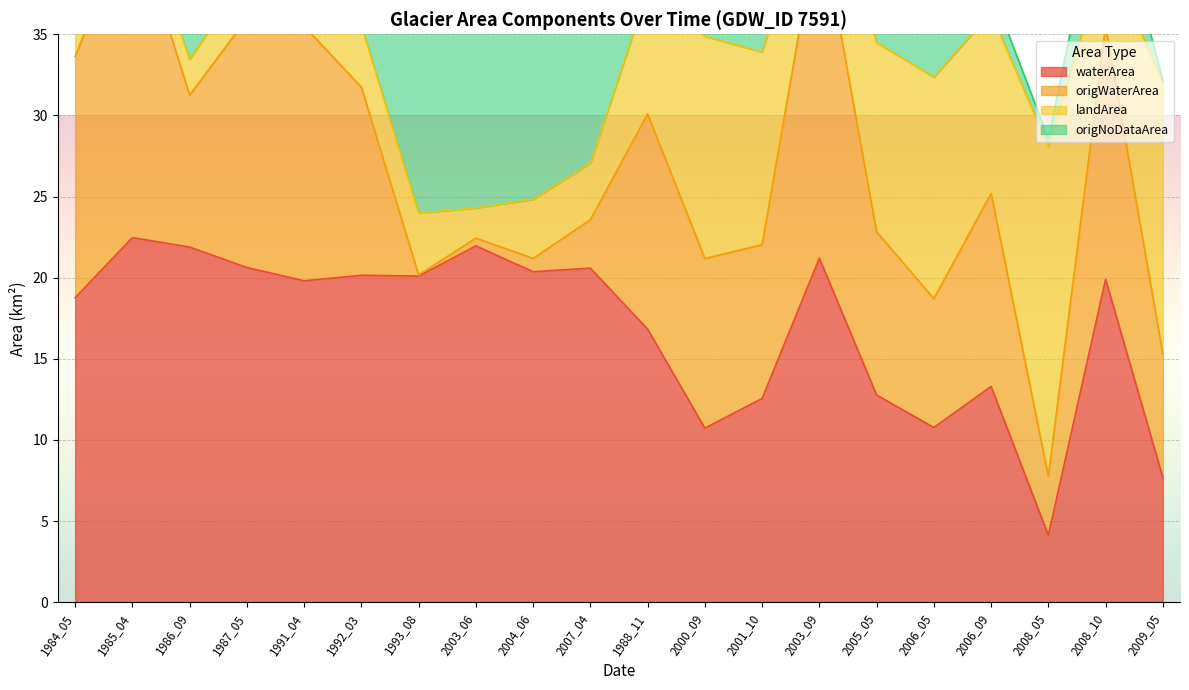

Is it true that waterArea equals 12.8 at 2005_05?

True